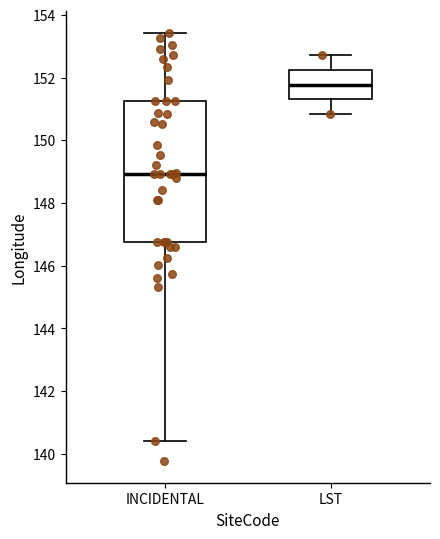

Reading left to right, read every box against the y-axis: the position of its median line, the range the box covers, and the ends of its whiskers. The values are not printed on the chart, so give them approximately, as read against the axis.

INCIDENTAL: median 149.0, box 146.8 to 151.2, whiskers 140.4 to 153.4
LST: median 151.8, box 151.4 to 152.2, whiskers 150.8 to 152.8